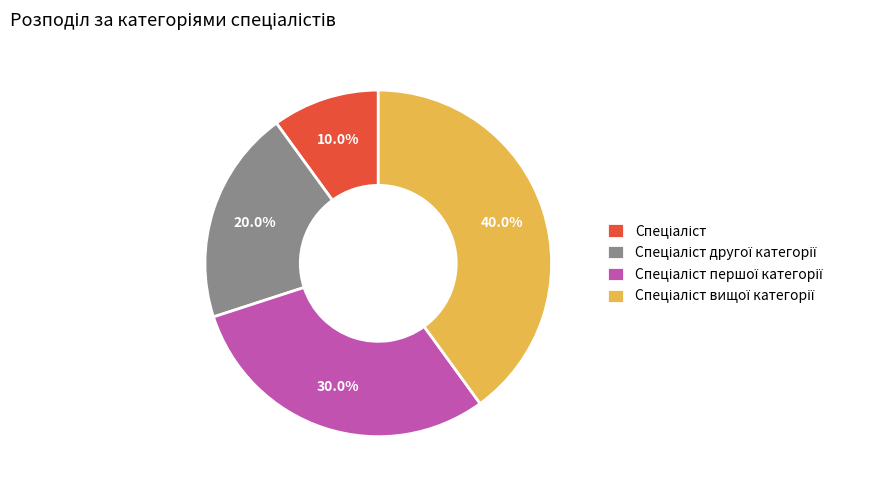

Is there a majority slice in this chart?

No